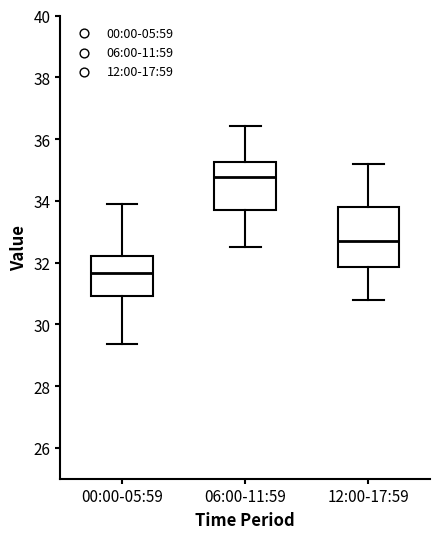

Which box's median line is the lowest?

00:00-05:59